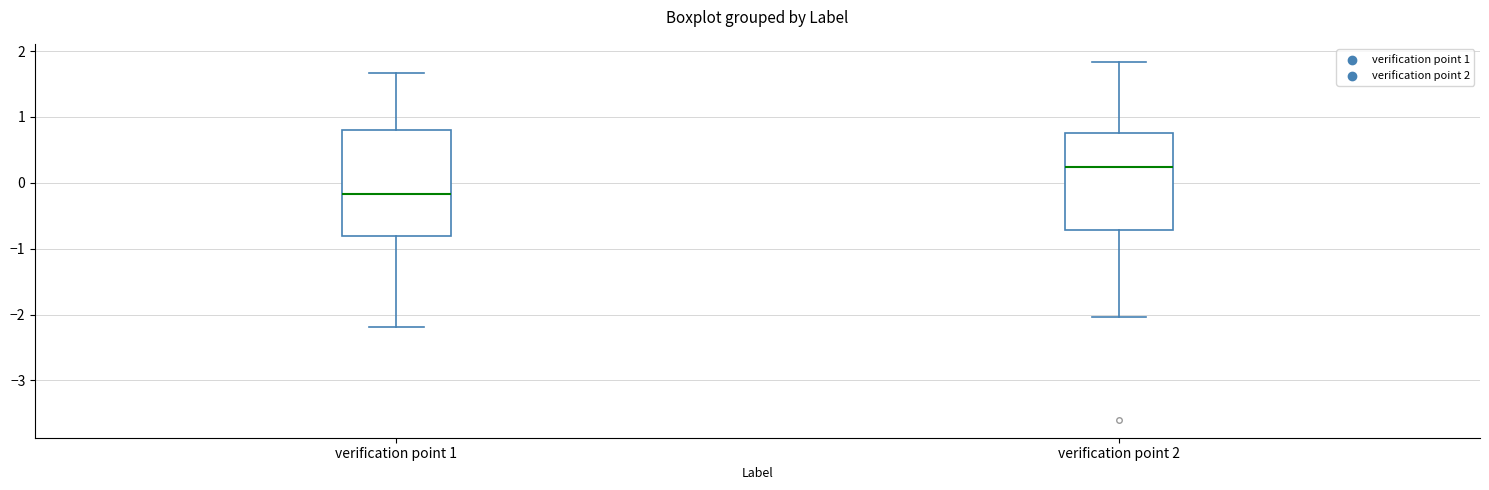

Reading left to right, transcribe this box plot: for each box, give where its median line is, the range the box spans, and where its two whiskers end, as read against the y-axis. The values are not printed on the chart, so give them approximately, as read against the axis.

verification point 1: median -0.2, box -0.8 to 0.8, whiskers -2.2 to 1.7
verification point 2: median 0.2, box -0.7 to 0.8, whiskers -2.0 to 1.8